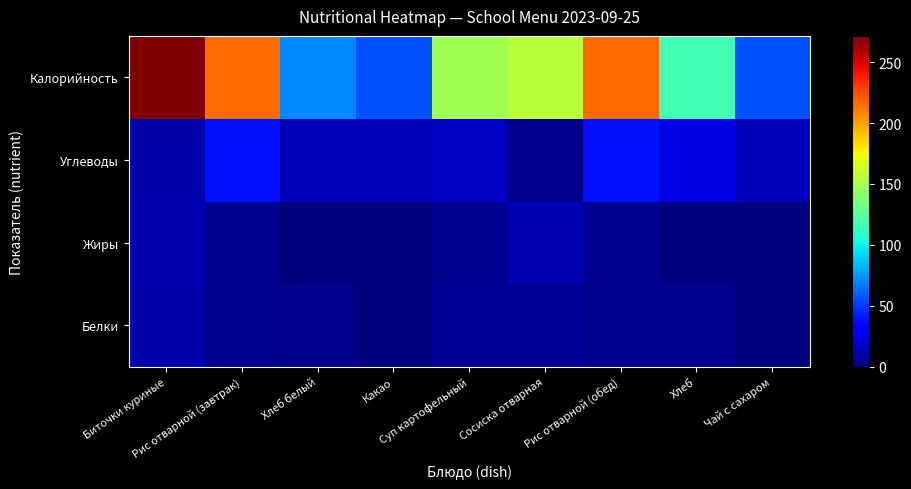

What is the maximum value shown in the chart?

271.6